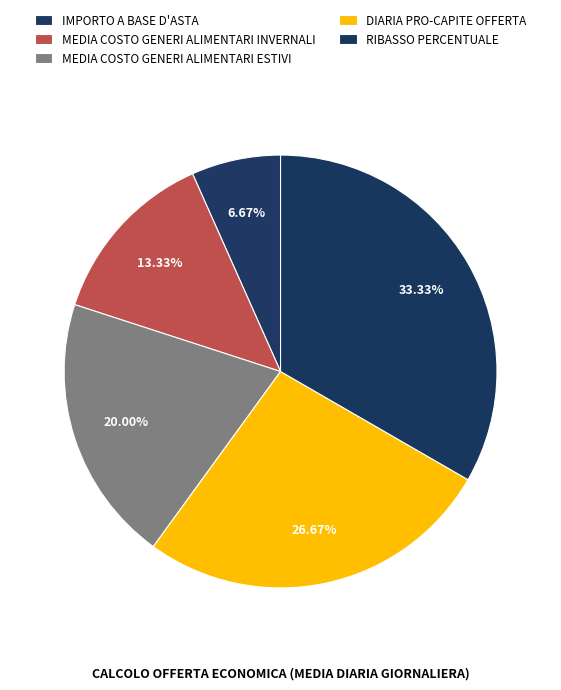

Combined, what portion of the pie is IMPORTO A BASE D'ASTA and DIARIA PRO-CAPITE OFFERTA?

33.3%